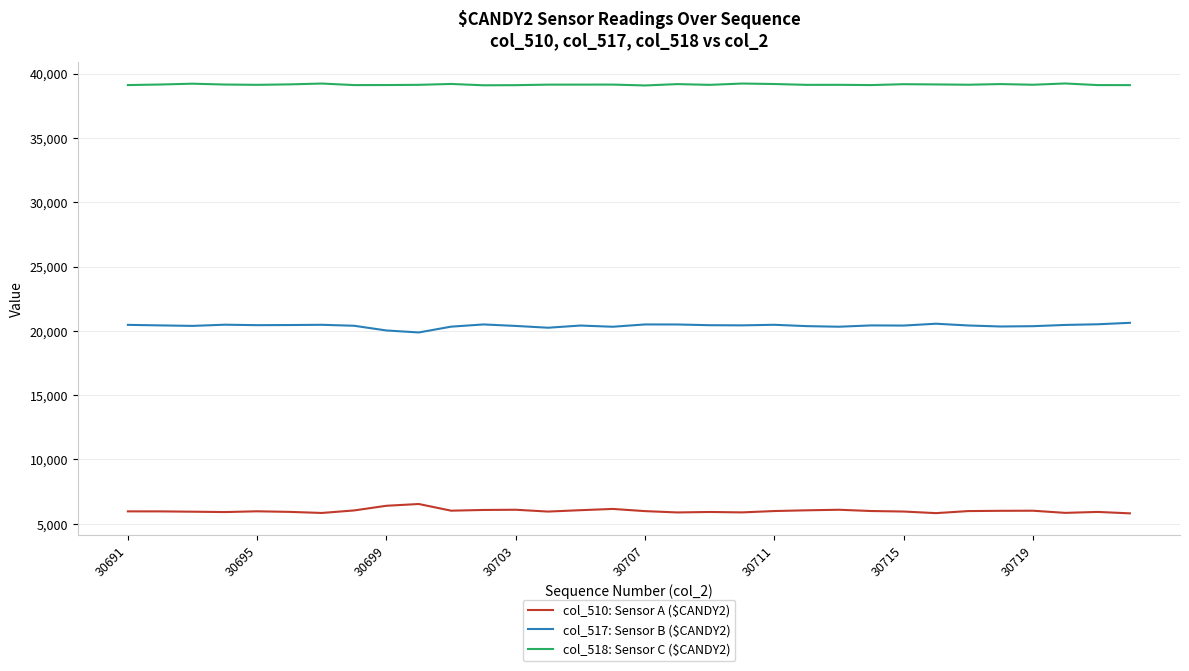

In col_510: Sensor A ($CANDY2), how many points are lower than both neighbors (excluding endpoints)?

8